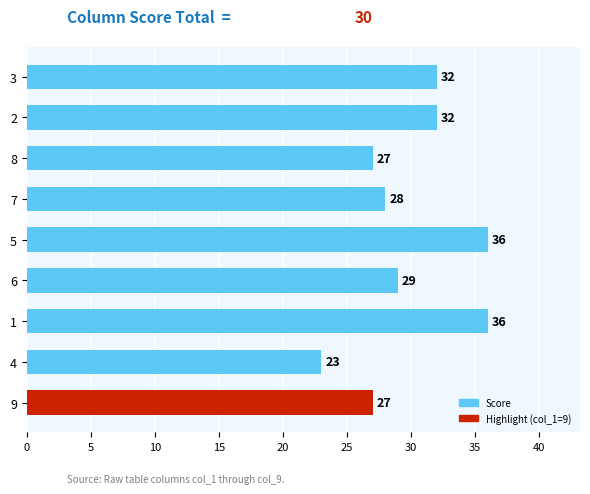

What is the change in value from 2 to 7?

-4